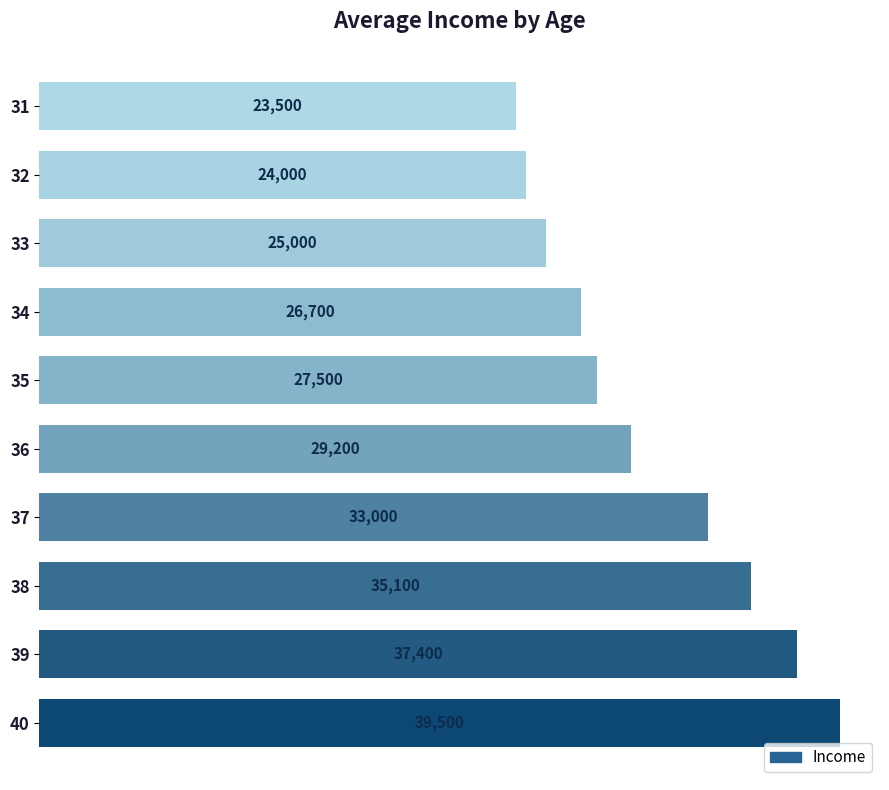

What is the change in value from 33 to 39?

+12400